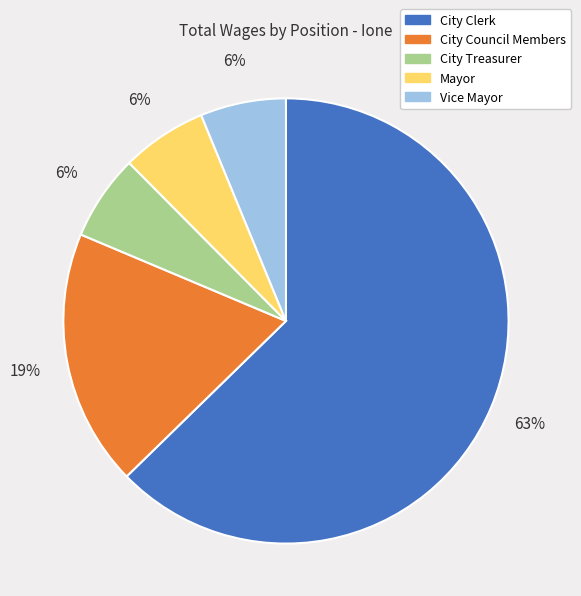

How many slices are in this pie chart?

5